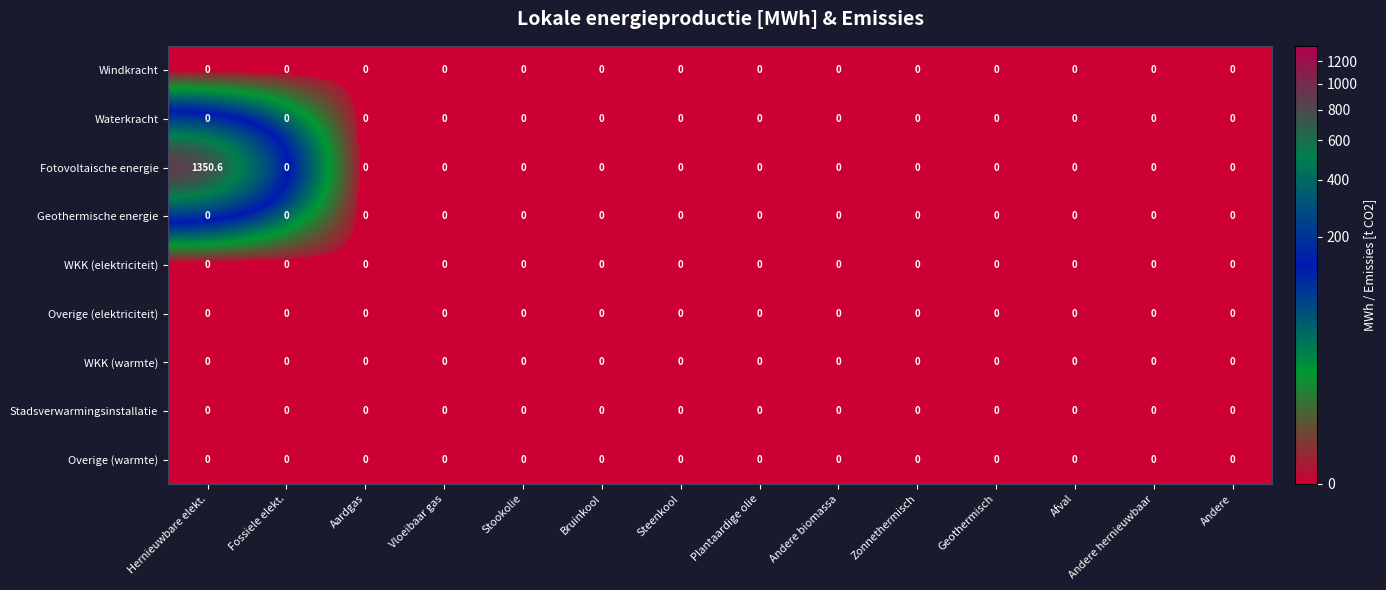

Which series changed the most between Hernieuwbare elekt. and Andere biomassa?

Fotovoltaische energie